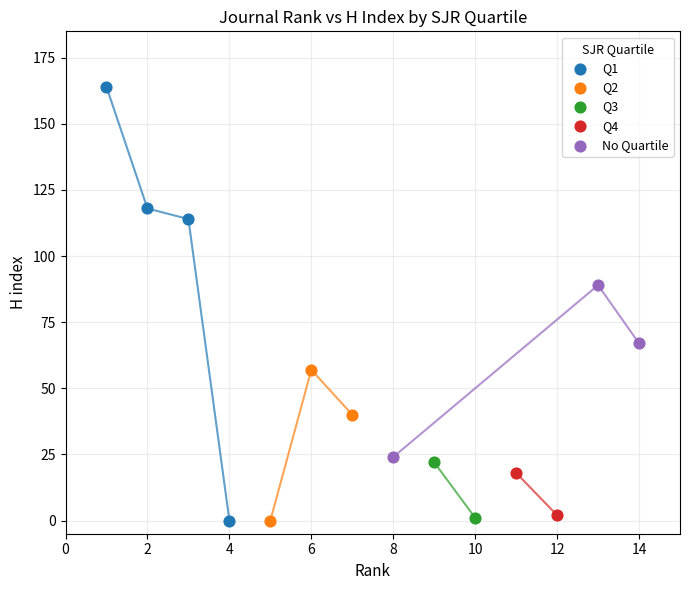

What are all the series names shown in the legend?

Q1, Q2, Q3, Q4, No Quartile